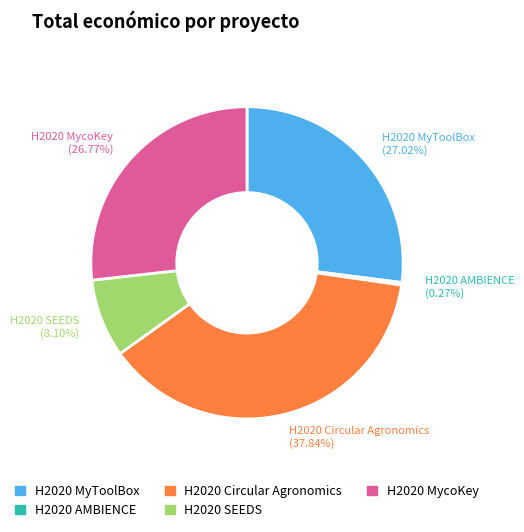

Approximately how many times larger is the value at H2020 MyToolBox (27.02%) compared to H2020 MycoKey (26.77%)?

1.0